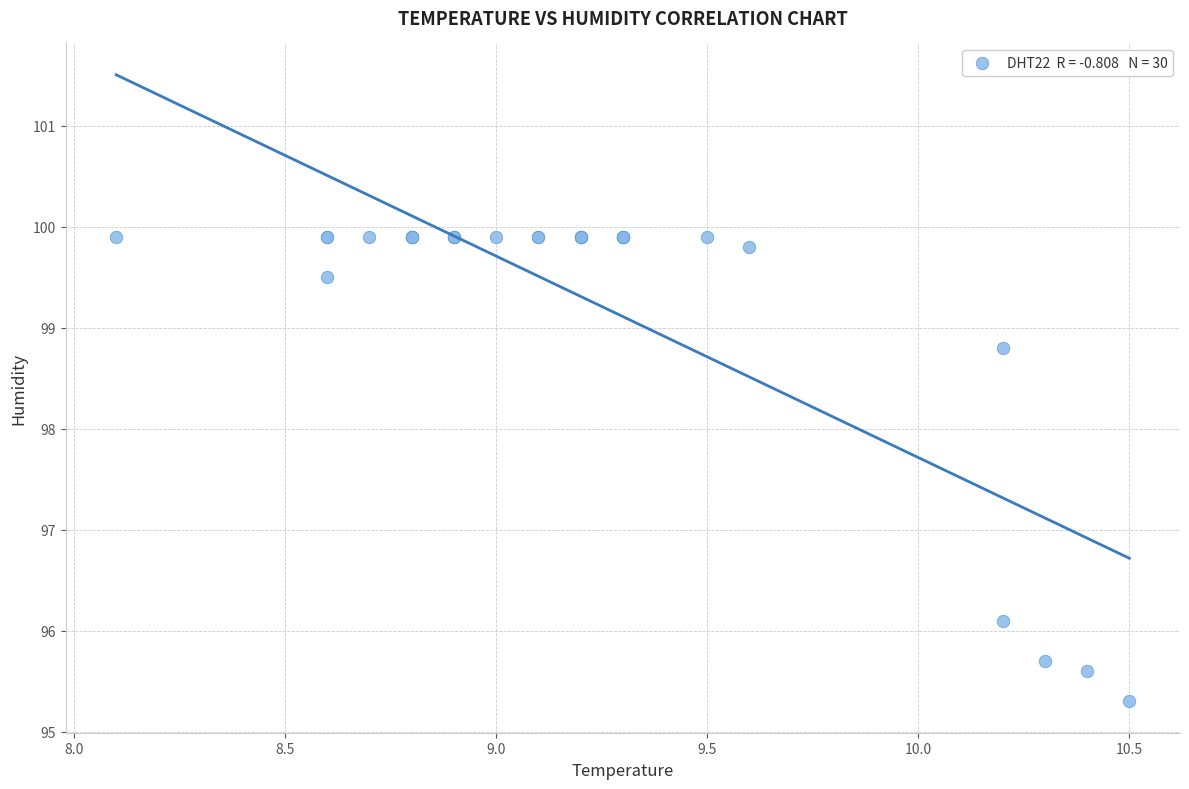

What Y value in the scatter plot is closest to 97?

96.1